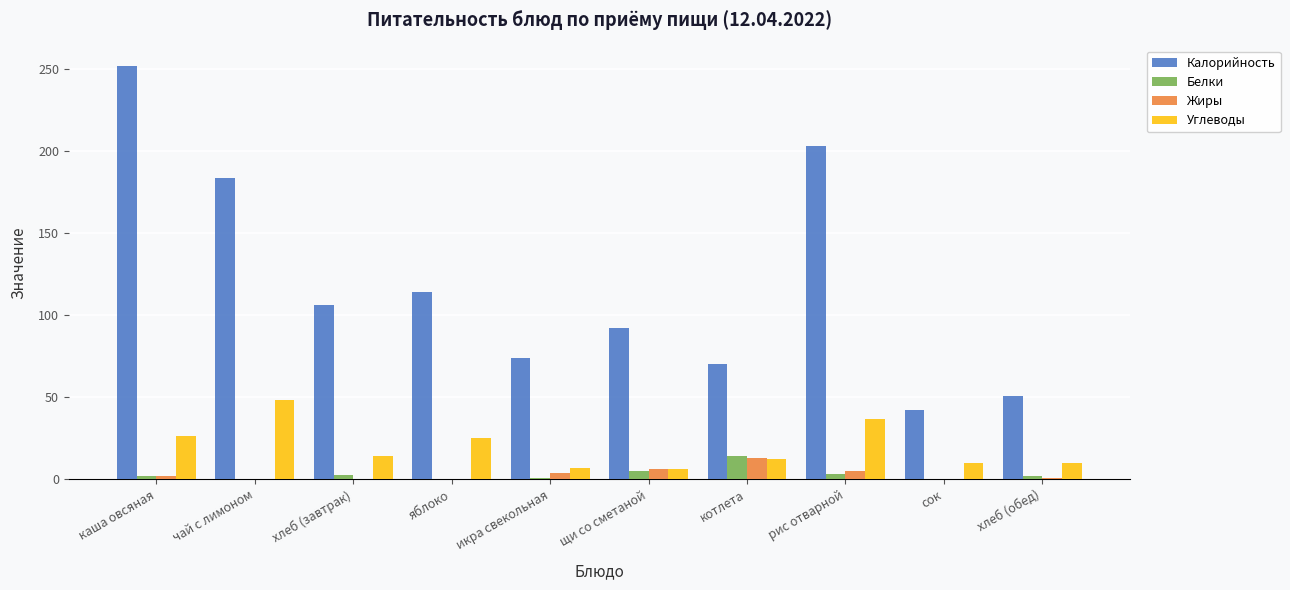

Count the number of data series in this chart.

4